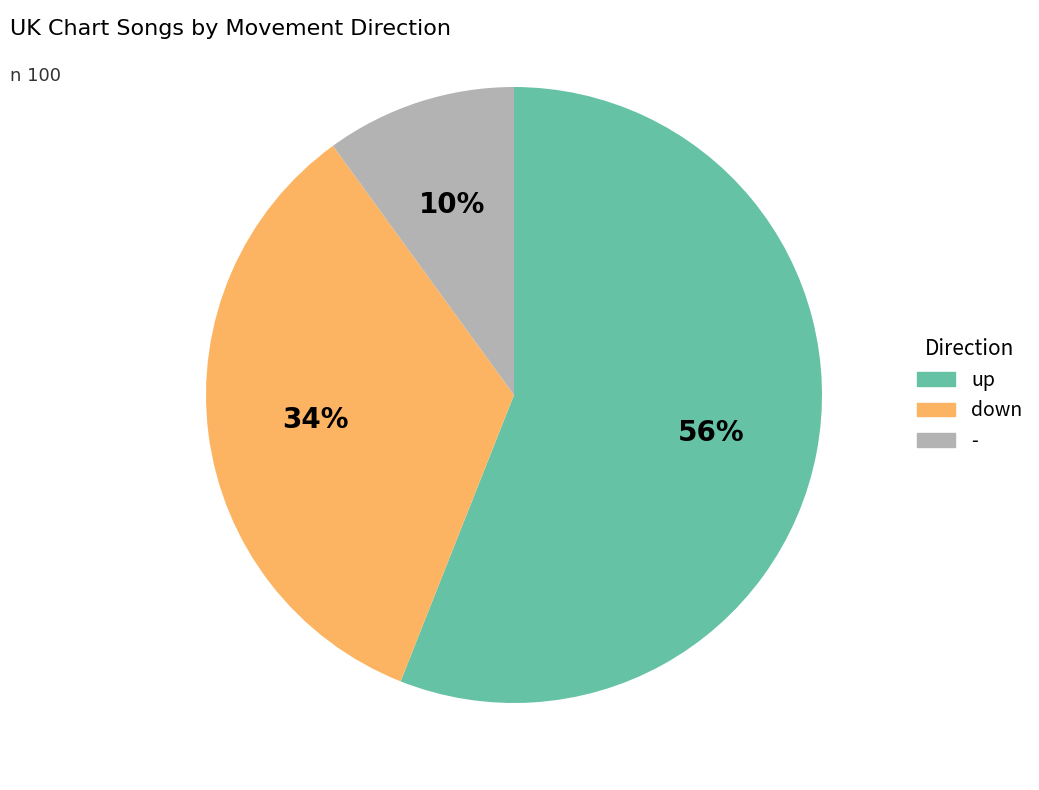

Which category has the smallest portion of the pie?

-